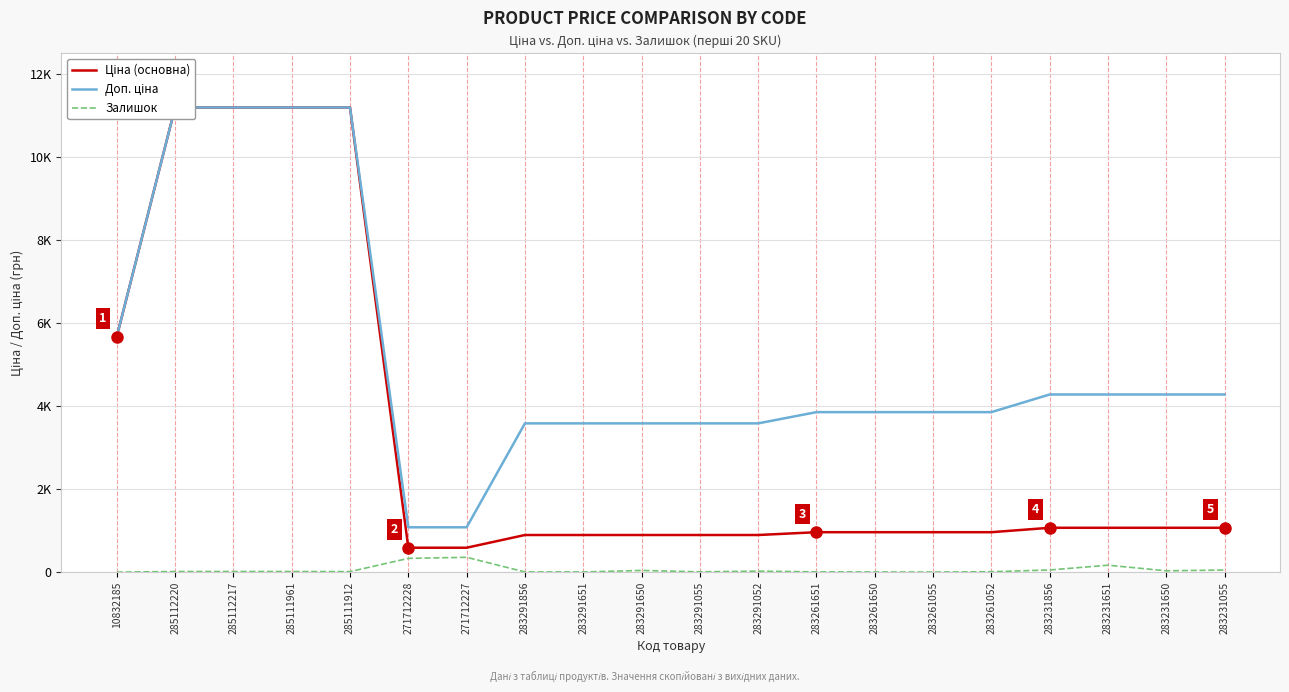

Reading left to right, extract all data points from this chart.

Ціна (основна): 5673.8	11188.2	11188.2	11188.2	11188.2	589.9	589.9	895.9	895.9	895.9	895.9	895.9	963.5	963.5	963.5	963.5	1069.8	1069.8	1069.8	1069.8
Доп. ціна: 5673.8	11188.2	11188.2	11188.2	11188.2	1081.7	1081.7	3583.6	3583.6	3583.6	3583.6	3583.6	3854.0	3854.0	3854.0	3854.0	4279.1	4279.1	4279.1	4279.1
Залишок: 2.0	17.0	17.0	17.0	15.0	333.0	359.0	7.0	6.0	43.0	9.0	26.0	8.0	6.0	4.0	12.0	54.0	169.0	34.0	53.0